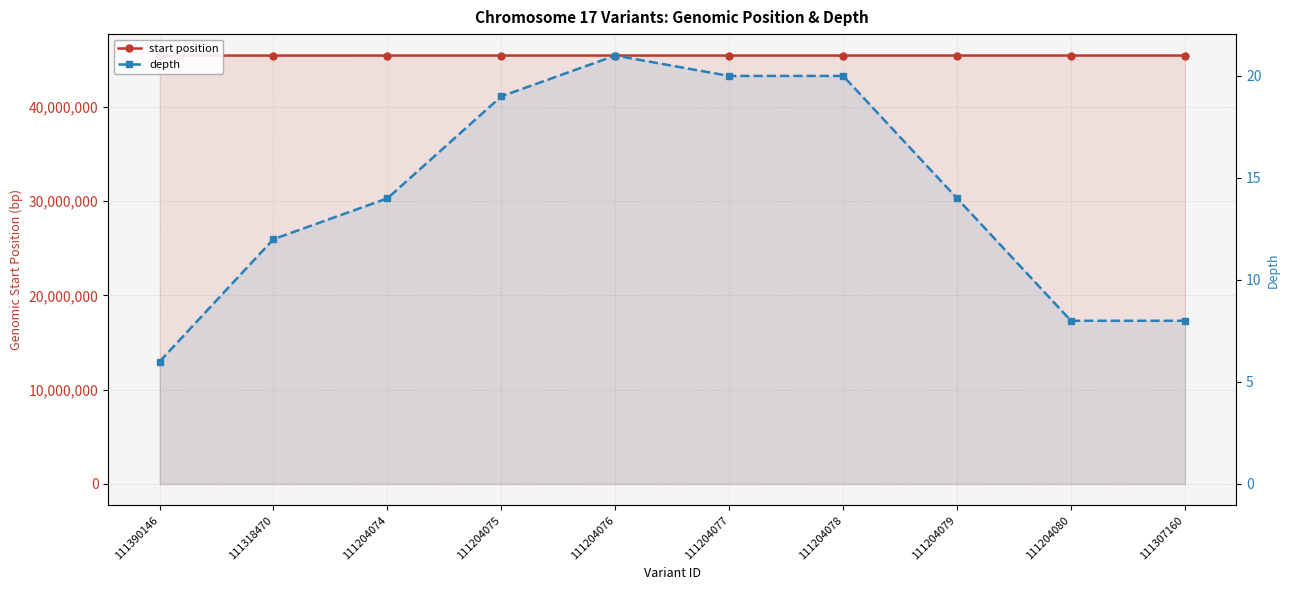

What is the label of the 9th point from the left?

111204080